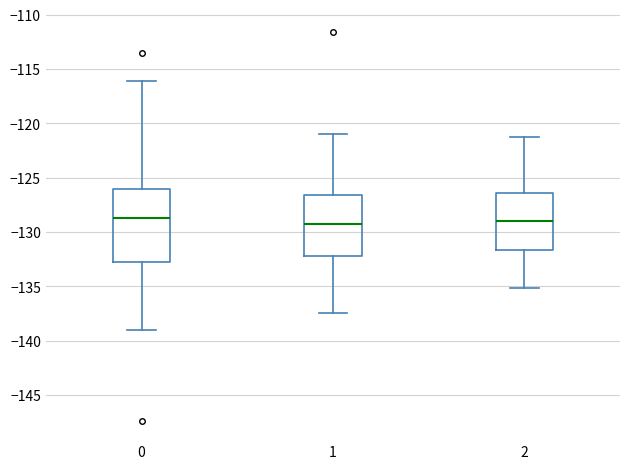

Reading left to right, transcribe this box plot: for each box, give where its median line is, the range the box spans, and where its two whiskers end, as read against the y-axis. The values are not printed on the chart, so give them approximately, as read against the axis.

0: median -128.5, box -133.0 to -126.0, whiskers -139.0 to -116.0
1: median -129.0, box -132.0 to -126.5, whiskers -137.5 to -121.0
2: median -129.0, box -131.5 to -126.5, whiskers -135.0 to -121.5